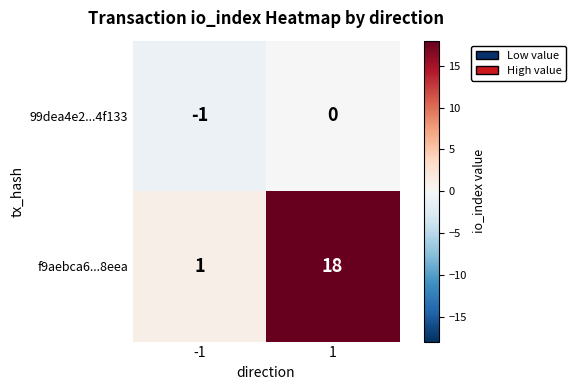

The f9aebca6...8eea series shows 1 at -1. True or false?

True